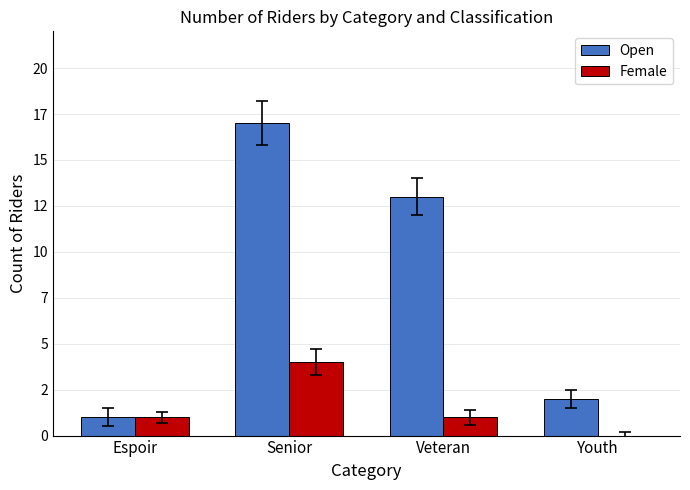

List the series in order of their overall mean, highest first.

Open, Female